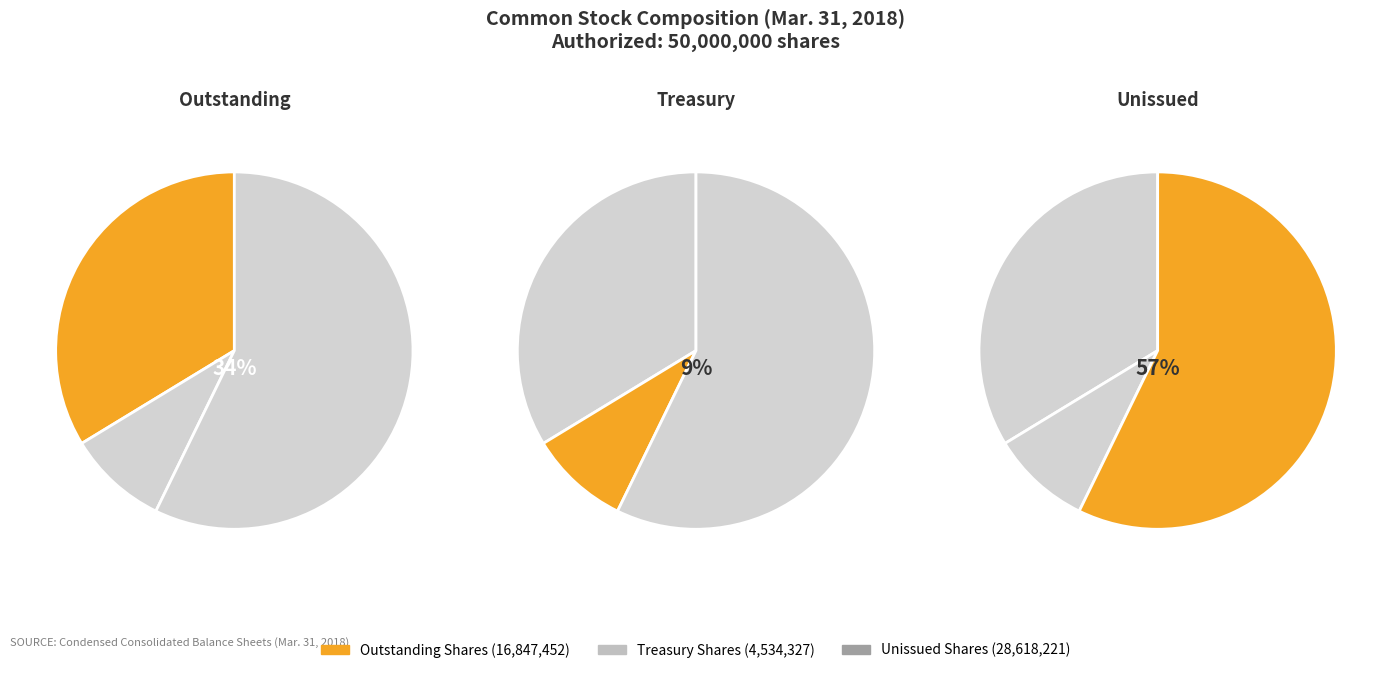

Which slice is the smallest?

Treasury stock (in shares)